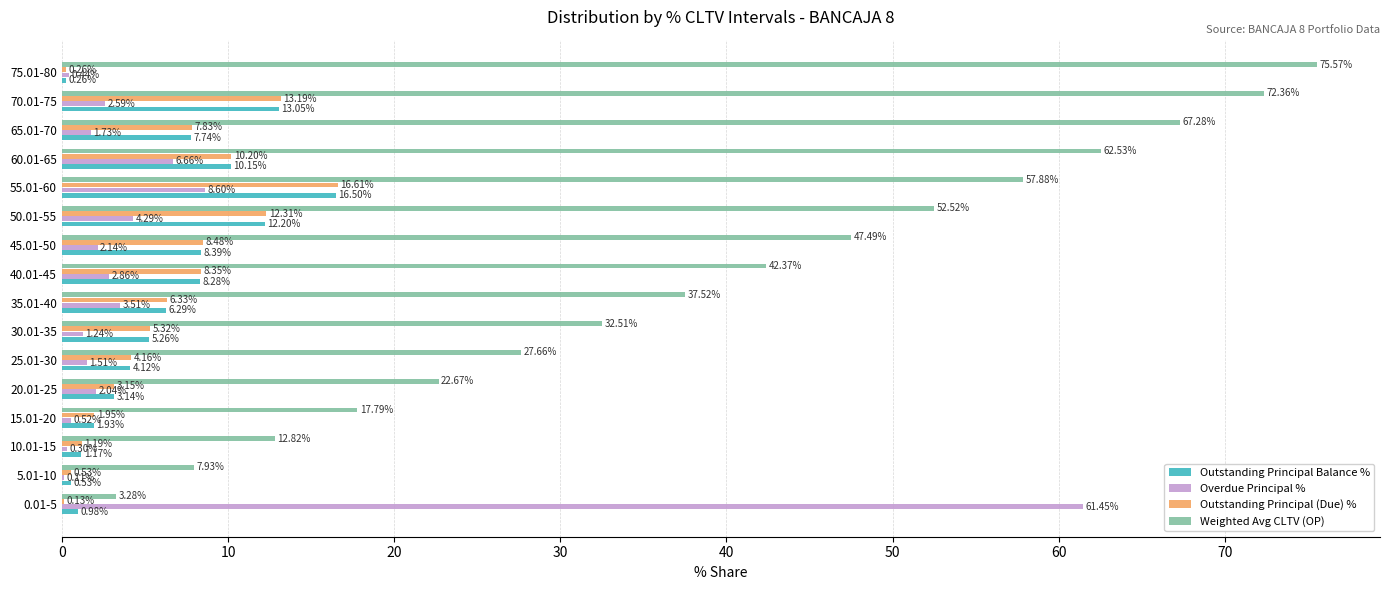

At which category is the sum across all series the highest?

70.01-75